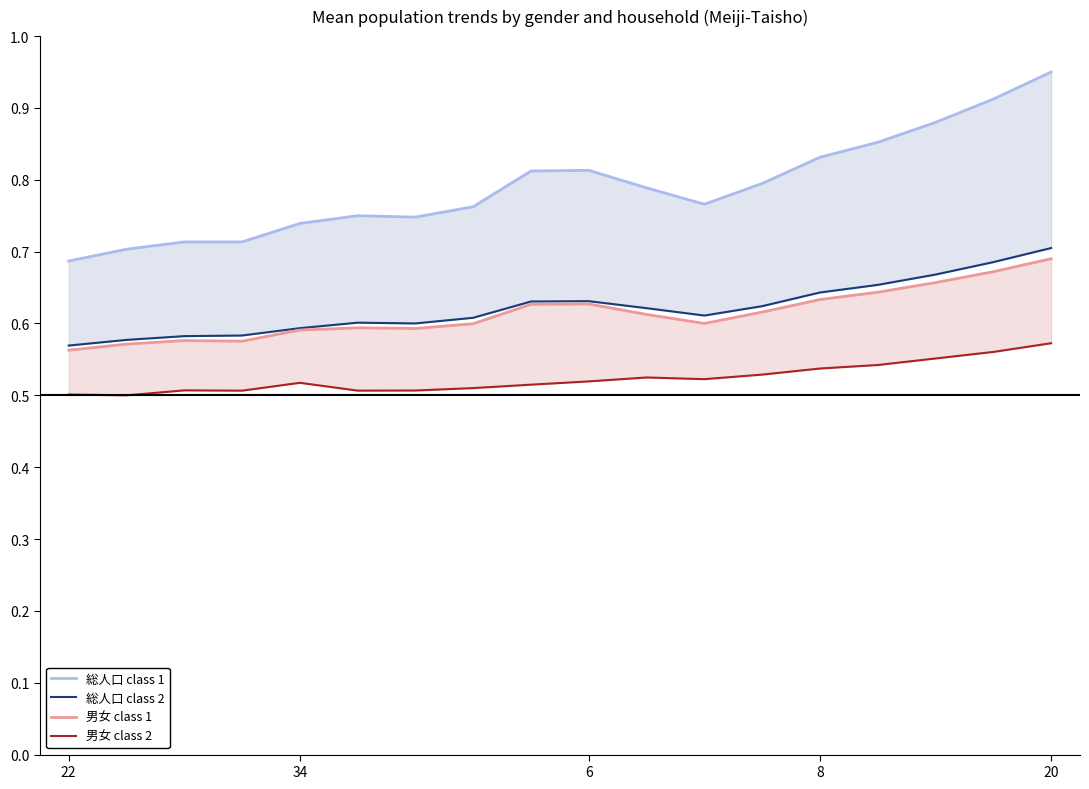

What is the difference between the second highest and second lowest values in the 男女 class 2 series?

0.1